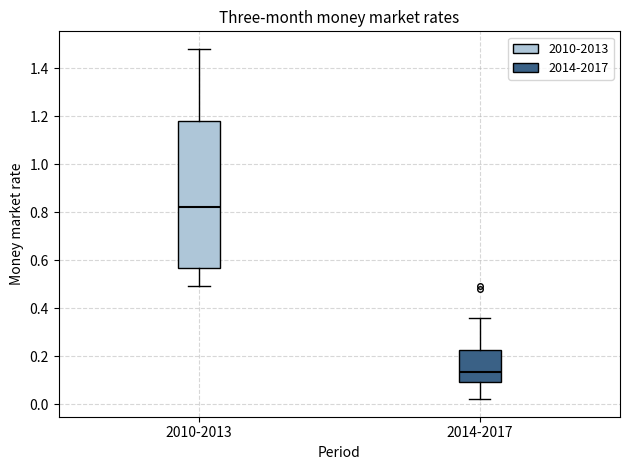

Comparing the boxes themselves (not the whiskers), which one is the tallest?

2010-2013